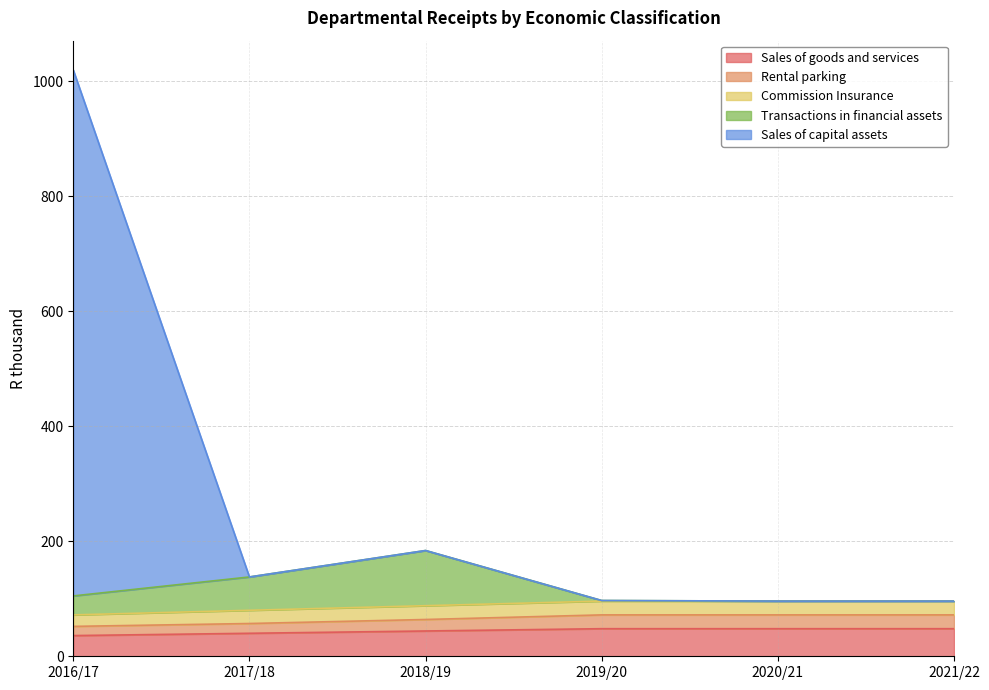

Does the chart display data point markers on the line(s)?

No